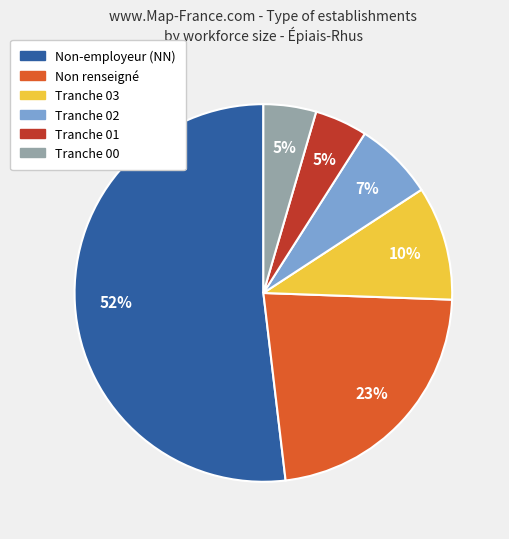

Is there any slice that represents more than half of the pie?

Yes